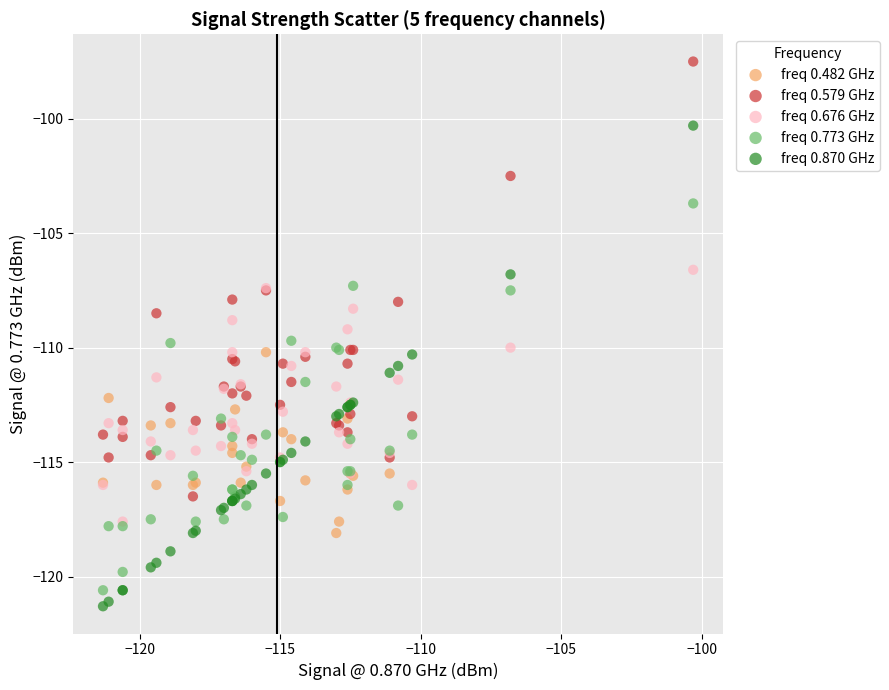

Which series has the largest Y range (max minus min)?

freq 0.870 GHz